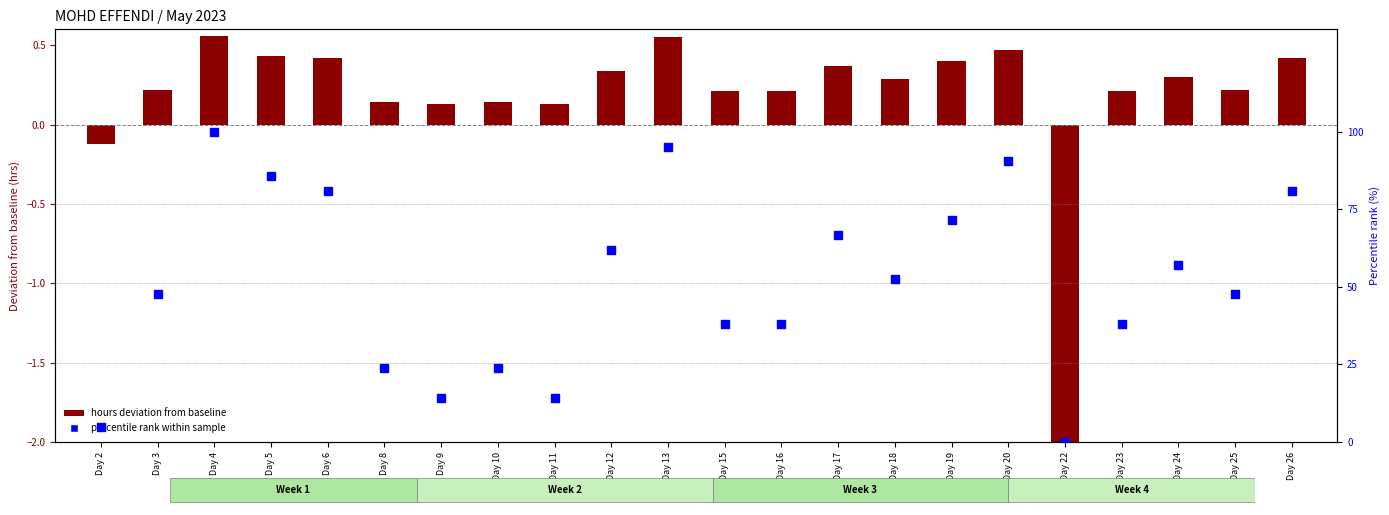

Which series contains the lowest Y value?

hours deviation from baseline